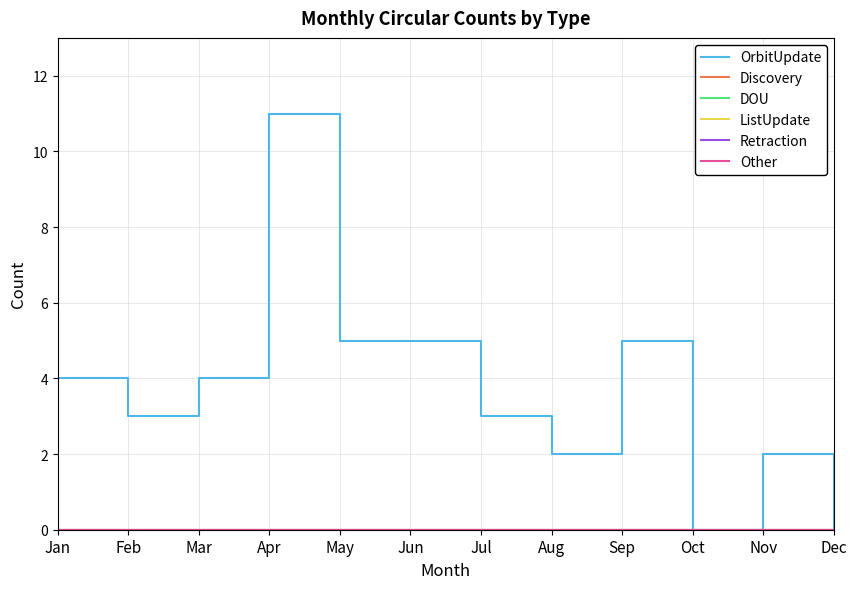

Reading left to right, list all the values displayed in this chart.

OrbitUpdate: Jan=4	Feb=3	Mar=4	Apr=11	May=5	Jun=5	Jul=3	Aug=2	Sep=5	Oct=0	Nov=2	Dec=0
Discovery: Jan=0	Feb=0	Mar=0	Apr=0	May=0	Jun=0	Jul=0	Aug=0	Sep=0	Oct=0	Nov=0	Dec=0
DOU: Jan=0	Feb=0	Mar=0	Apr=0	May=0	Jun=0	Jul=0	Aug=0	Sep=0	Oct=0	Nov=0	Dec=0
ListUpdate: Jan=0	Feb=0	Mar=0	Apr=0	May=0	Jun=0	Jul=0	Aug=0	Sep=0	Oct=0	Nov=0	Dec=0
Retraction: Jan=0	Feb=0	Mar=0	Apr=0	May=0	Jun=0	Jul=0	Aug=0	Sep=0	Oct=0	Nov=0	Dec=0
Other: Jan=0	Feb=0	Mar=0	Apr=0	May=0	Jun=0	Jul=0	Aug=0	Sep=0	Oct=0	Nov=0	Dec=0